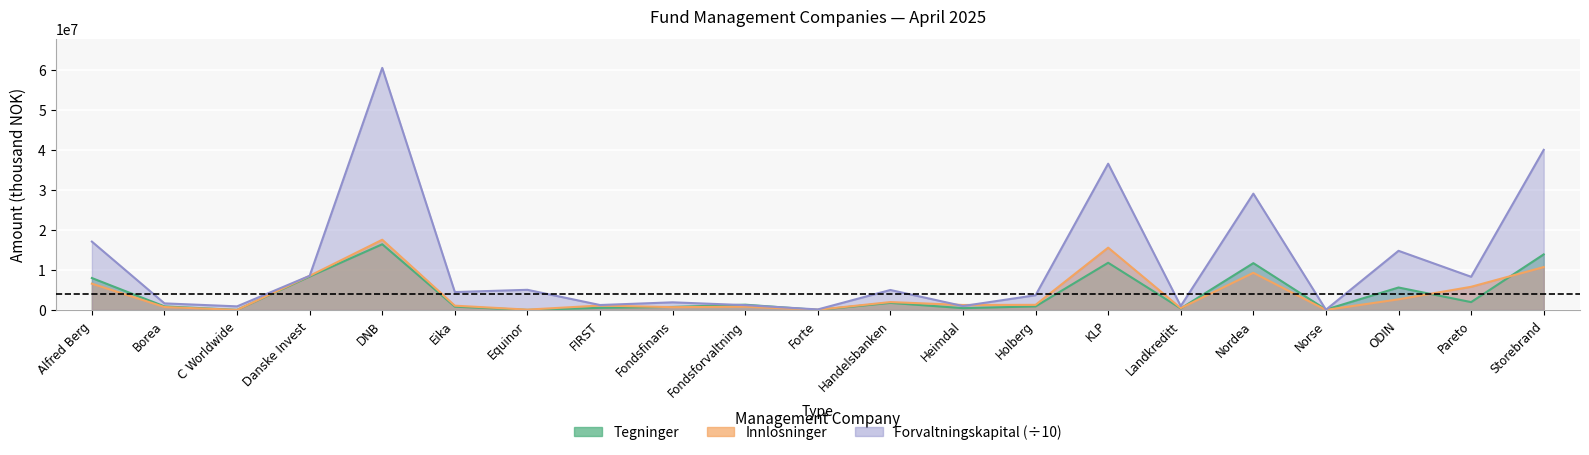

Is the value of Forvaltningskapital at Equinor greater than the value of Tegninger at Forte?

Yes